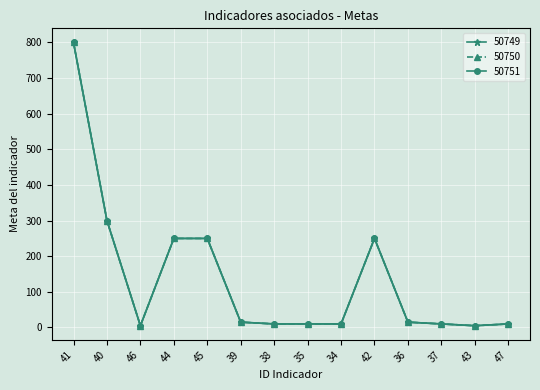

True or false: 50751 has a value of 307 at 41.

False